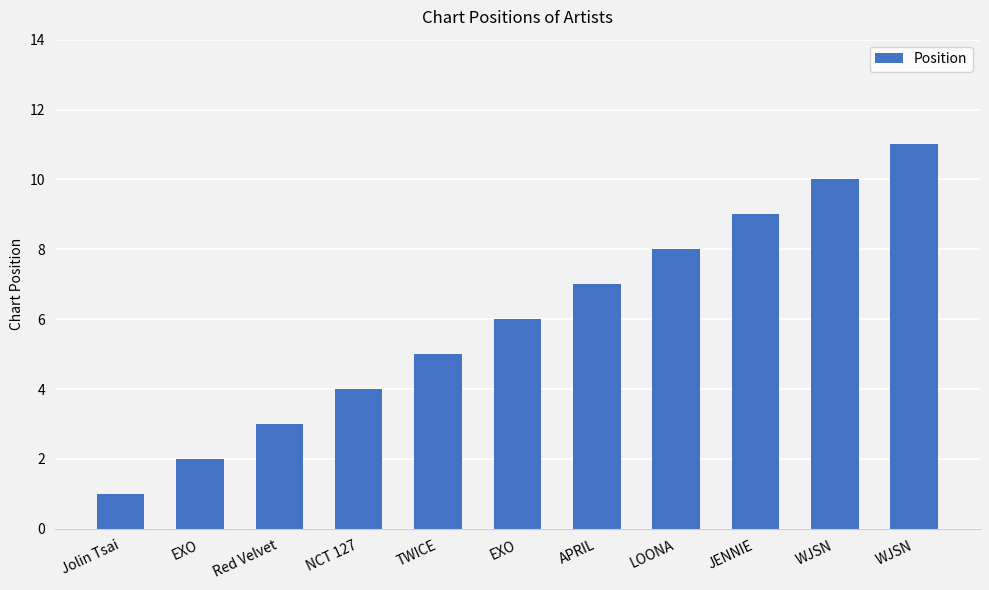

True or false: the data shows 15 at WJSN.

False